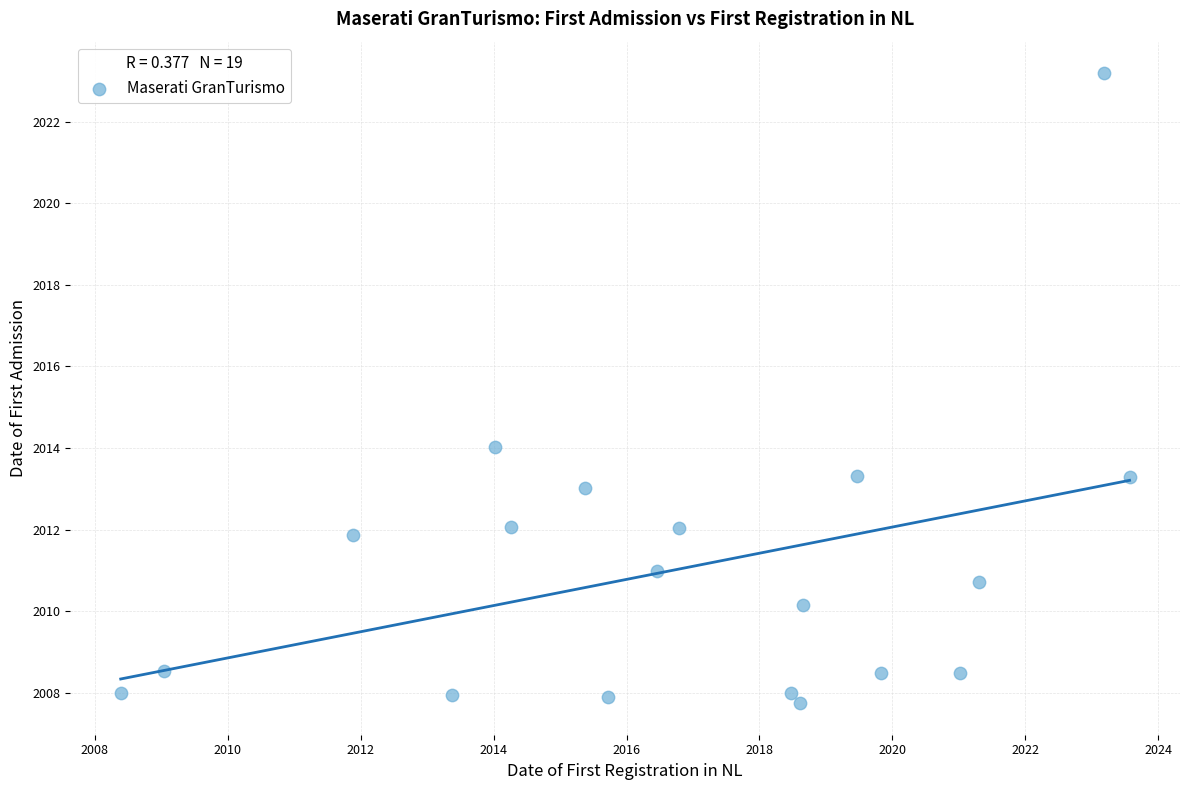

What Y value in the scatter plot is closest to 2015?

2014.0